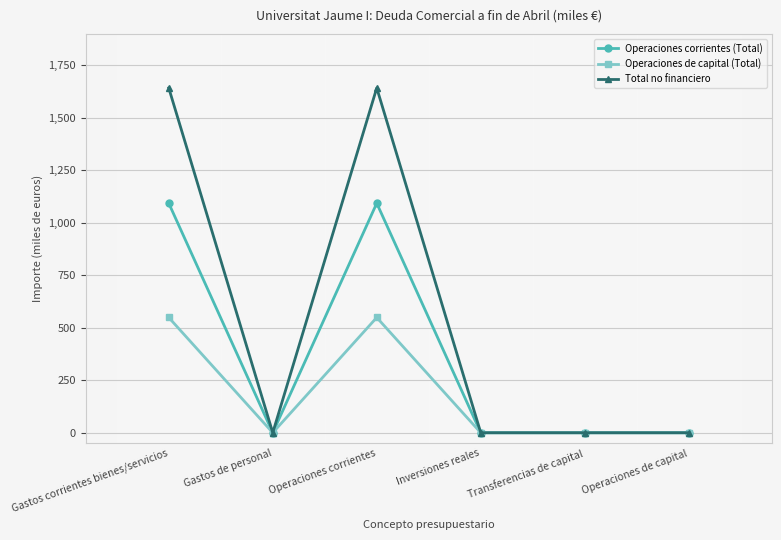

True or false: Total no financiero has a value of 0.0 at Gastos de personal.

True